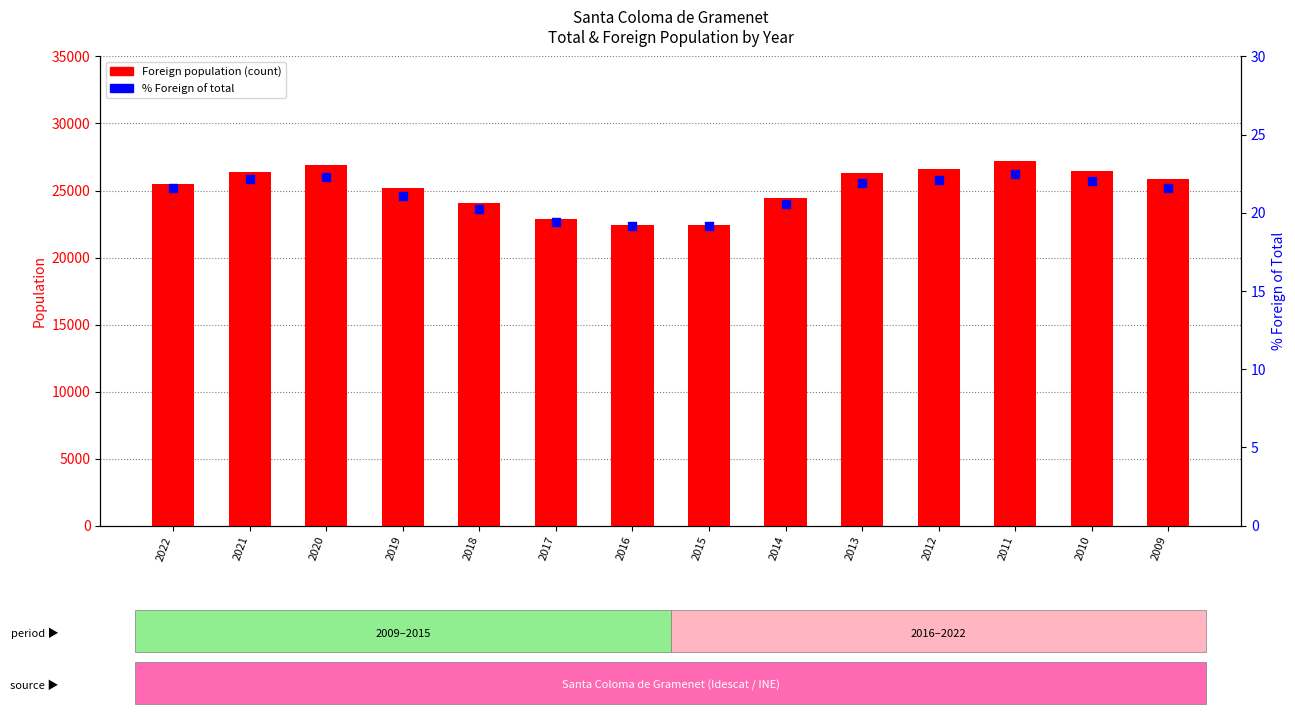

At how many categories does at least one series exceed 5012?

14